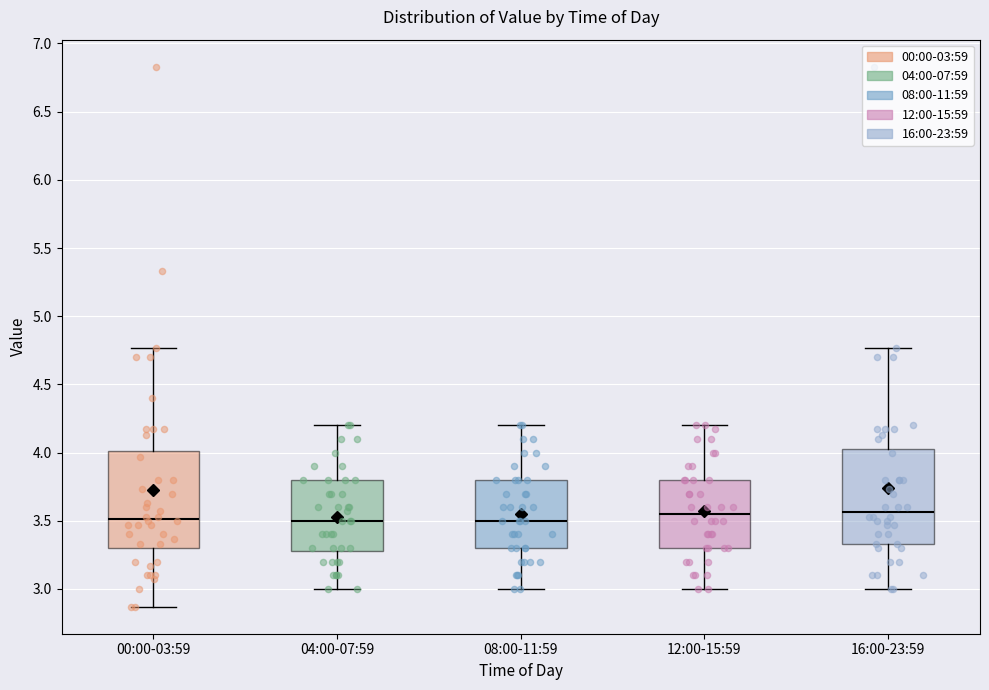

Reading left to right, transcribe this box plot: for each box, give where its median line is, the range the box spans, and where its two whiskers end, as read against the y-axis. The values are not printed on the chart, so give them approximately, as read against the axis.

00:00-03:59: median 3.50, box 3.30 to 4.00, whiskers 2.85 to 4.75
04:00-07:59: median 3.50, box 3.30 to 3.80, whiskers 3.00 to 4.20
08:00-11:59: median 3.50, box 3.30 to 3.80, whiskers 3.00 to 4.20
12:00-15:59: median 3.55, box 3.30 to 3.80, whiskers 3.00 to 4.20
16:00-23:59: median 3.55, box 3.35 to 4.05, whiskers 3.00 to 4.75